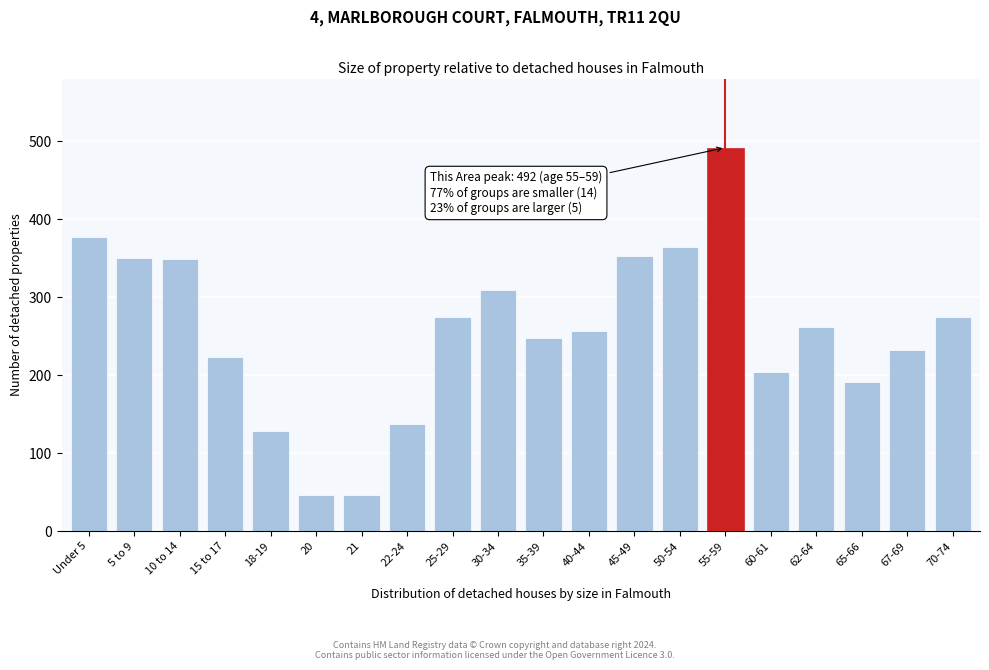

Approximately how many times larger is the value at 67-69 compared to 45-49?

0.7